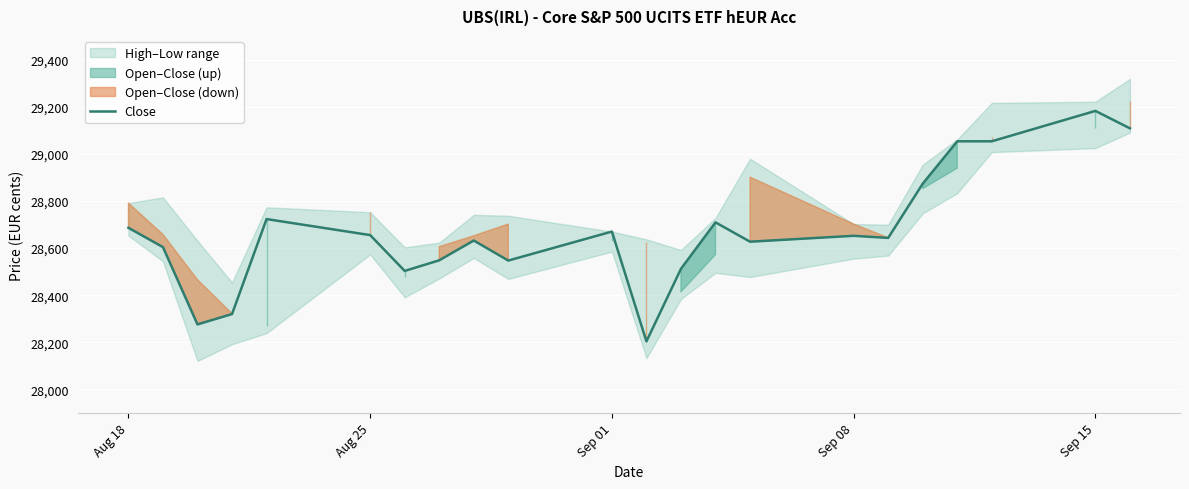

What is the highest value of the Close series?

29182